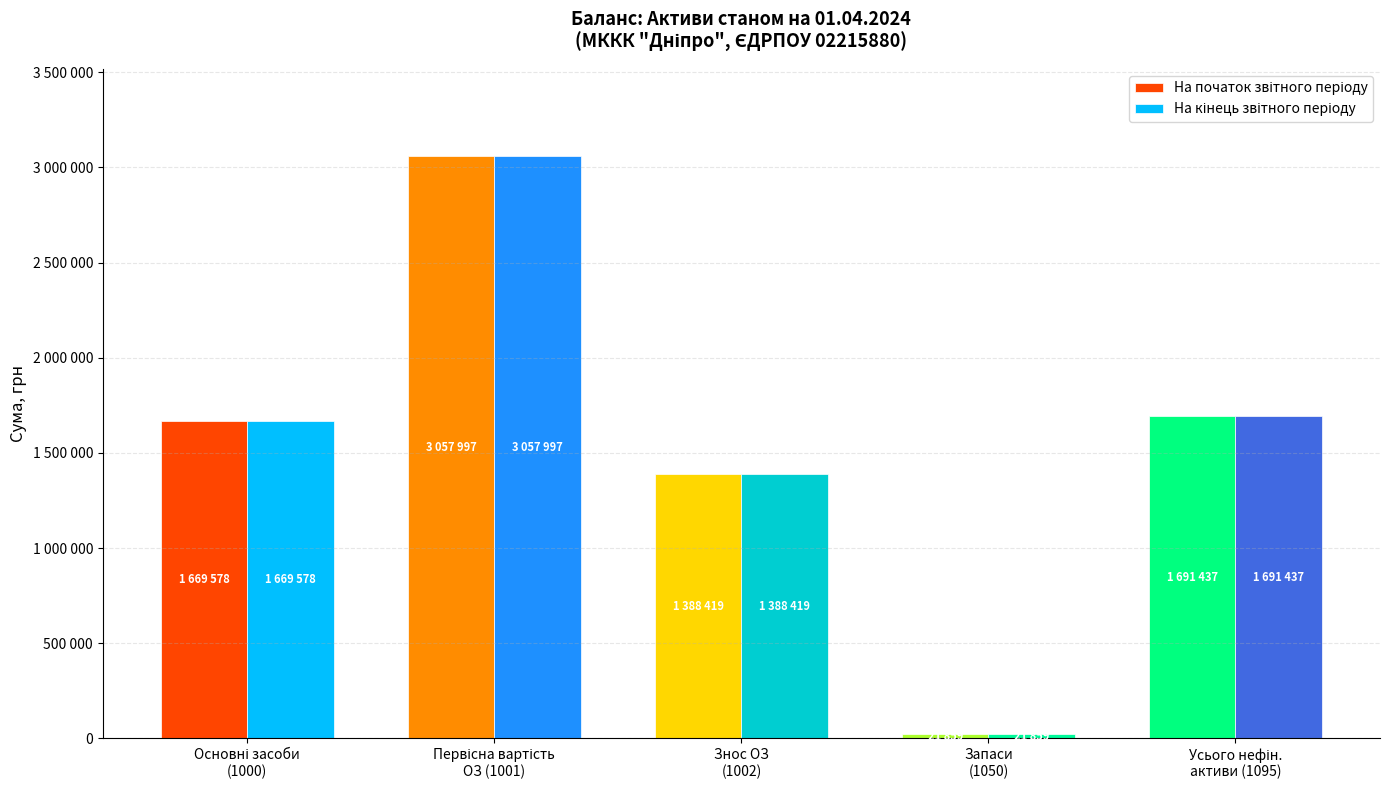

Between Первісна вартість
ОЗ (1001) and Запаси
(1050), which series saw the biggest shift?

На початок звітного періоду